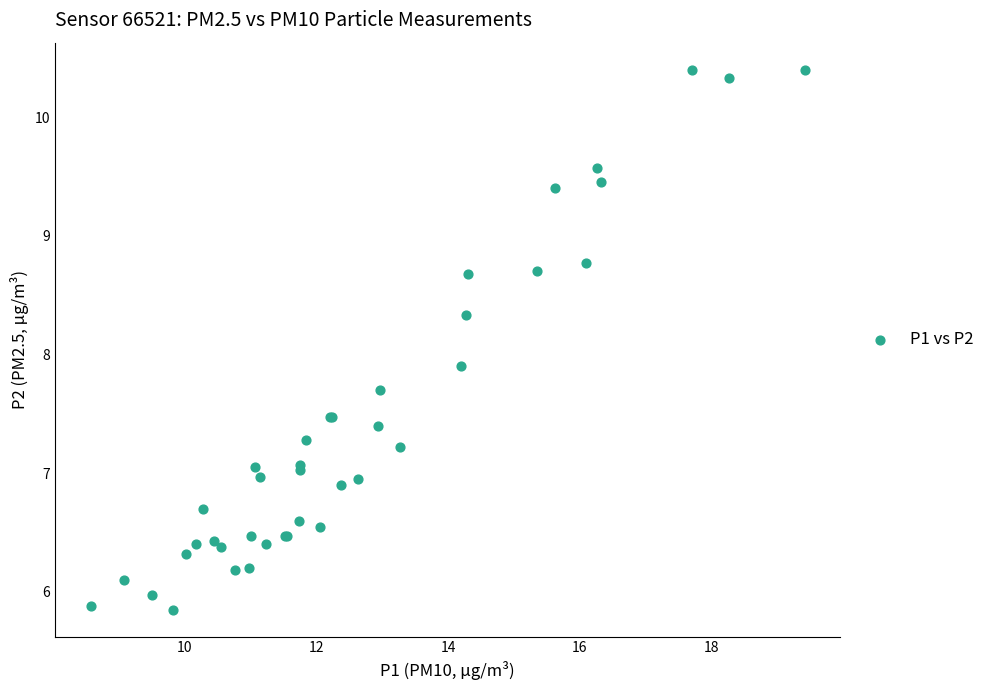

What Y value in the scatter plot is closest to 8?

7.9